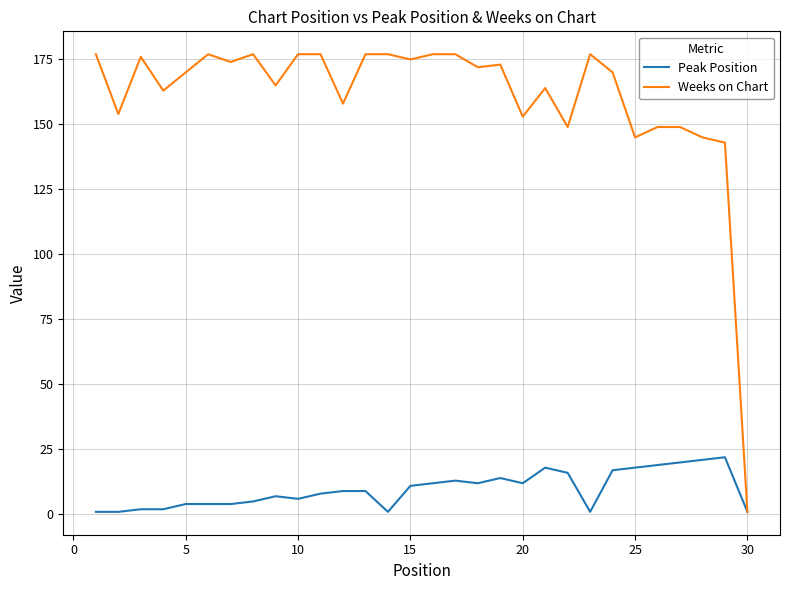

Rank the series by their maximum value, from lowest to highest.

Peak Position, Weeks on Chart